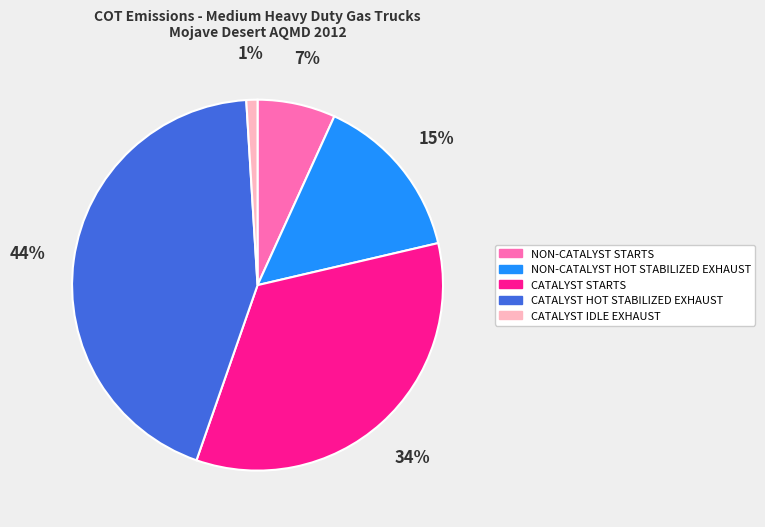

Combined, do NON-CATALYST HOT STABILIZED EXHAUST and CATALYST HOT STABILIZED EXHAUST account for over 50%?

Yes